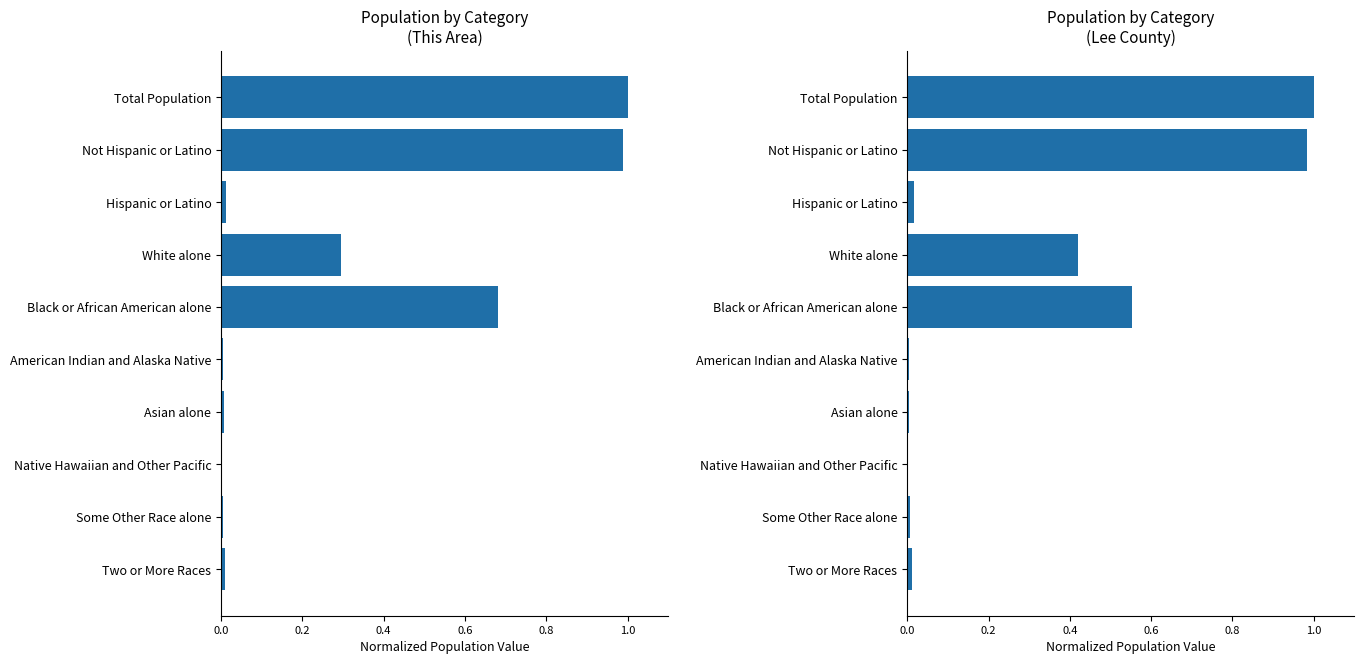

Is it true that This Area equals 0.0 at Two or More Races?

False